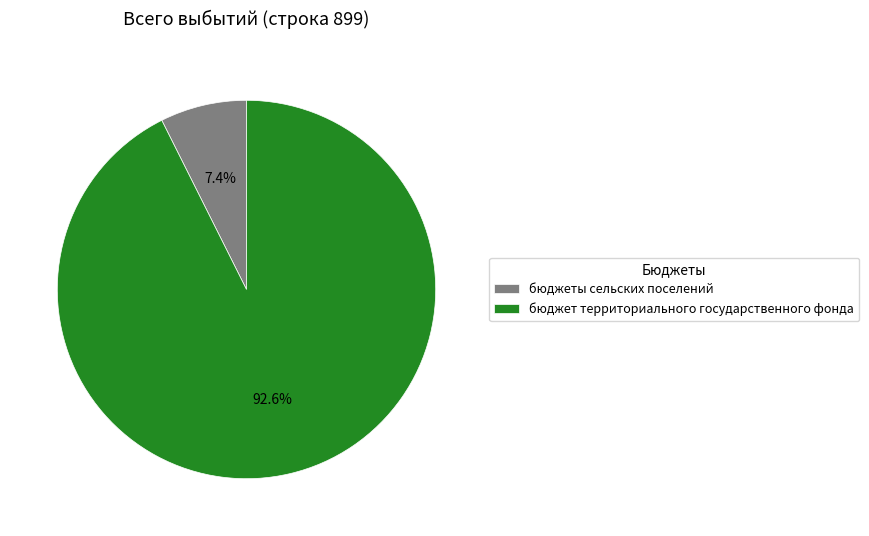

Between бюджеты сельских поселений and бюджет территориального государственного фонда, which is larger?

бюджет территориального государственного фонда